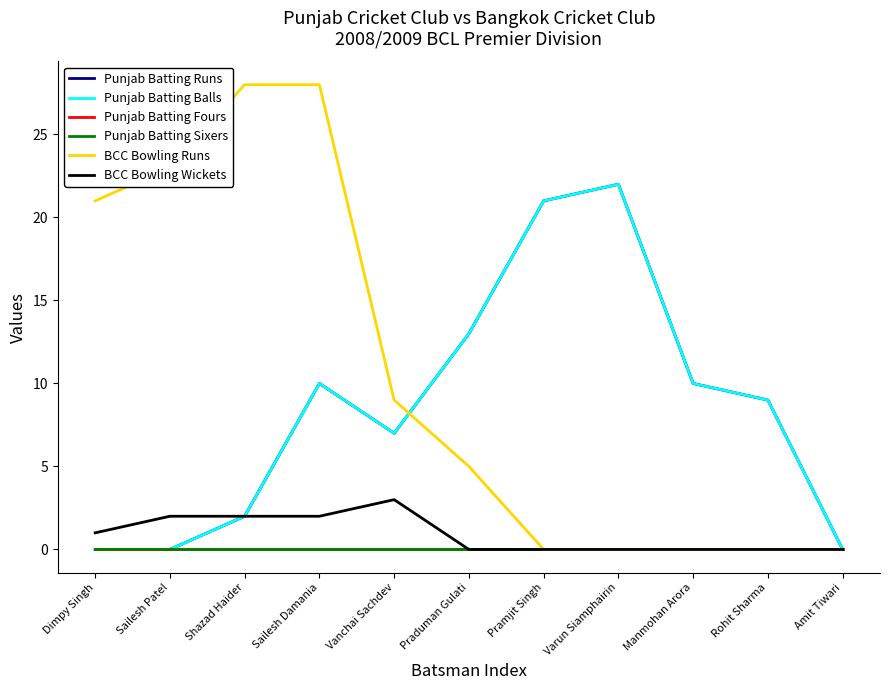

Does the chart have visible grid lines?

No